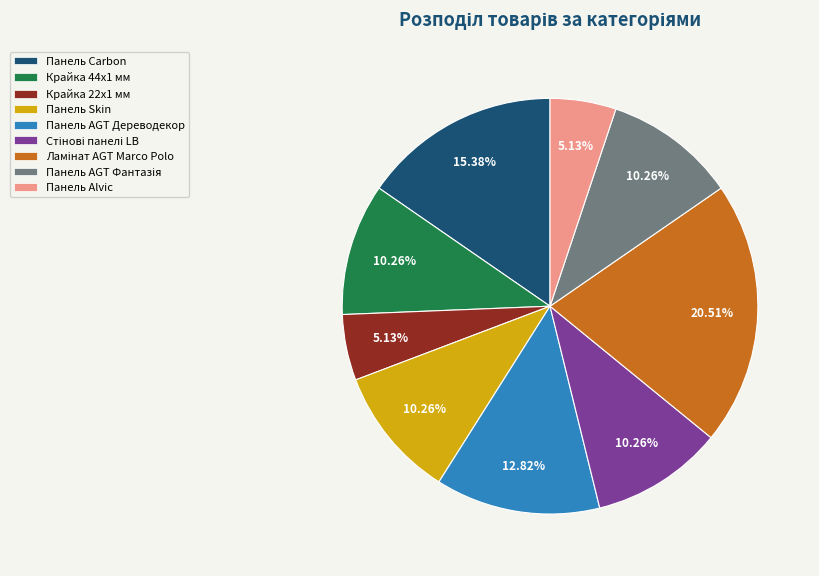

Do Панель Alvic and Крайка 22x1 мм together represent more than half of the pie?

No